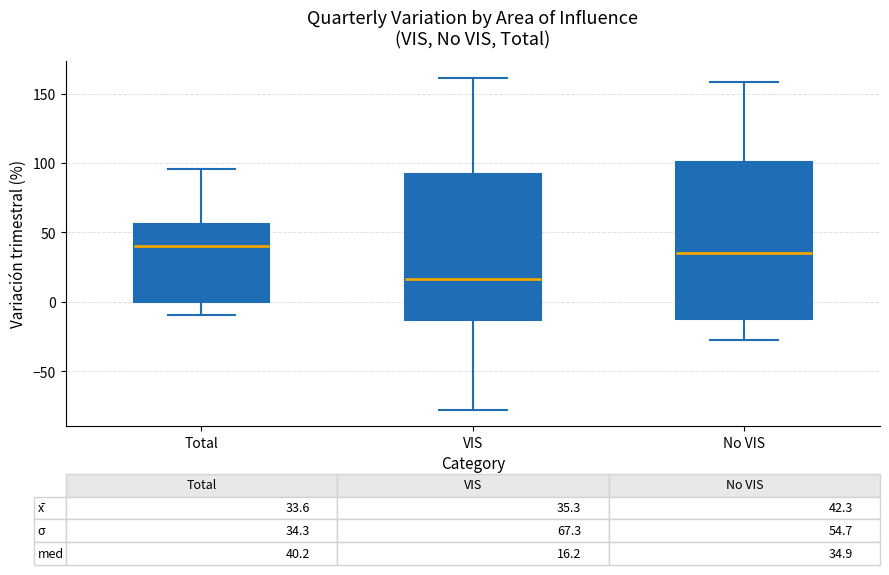

Comparing the boxes themselves (not the whiskers), which one is the tallest?

No VIS